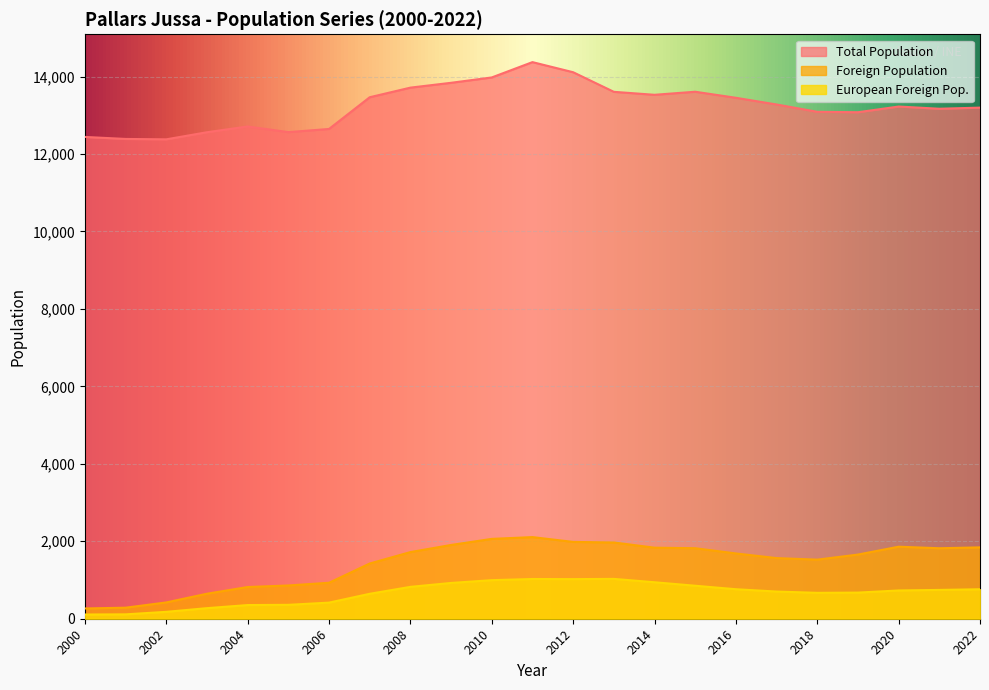

Rank the categories by Foreign Population value from lowest to highest.

2000, 2001, 2002, 2003, 2004, 2005, 2006, 2007, 2018, 2017, 2019, 2016, 2008, 2021, 2015, 2014, 2022, 2020, 2009, 2013, 2012, 2010, 2011